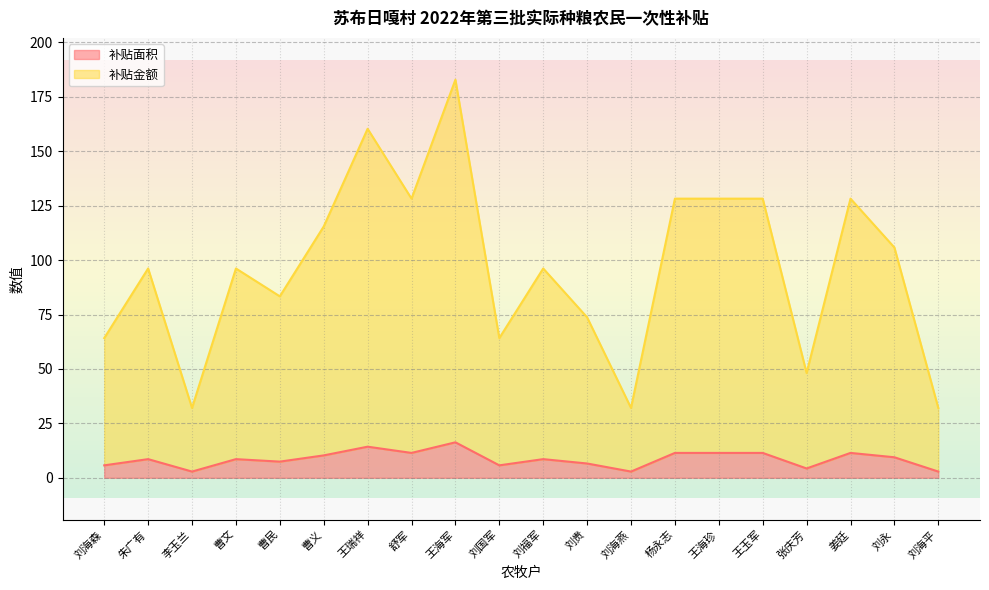

True or false: 补贴金额 and 补贴面积 intersect in this chart.

False